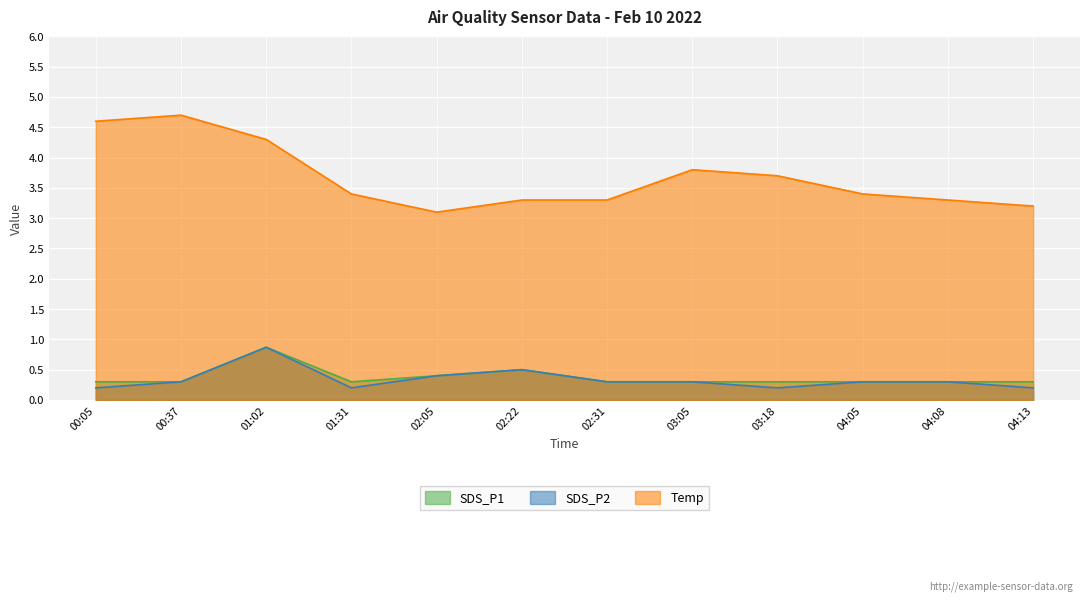

Rank the series at 01:02 from lowest to highest value.

SDS_P1, SDS_P2, Temp